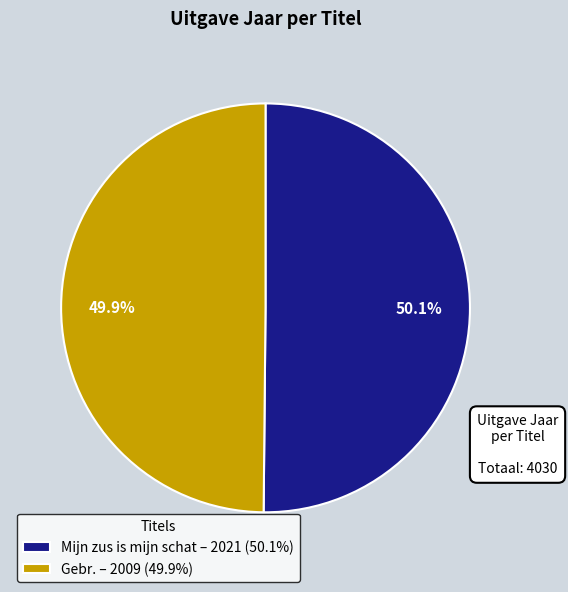

True or false: Mijn zus is mijn schat accounts for 50% of the total.

True